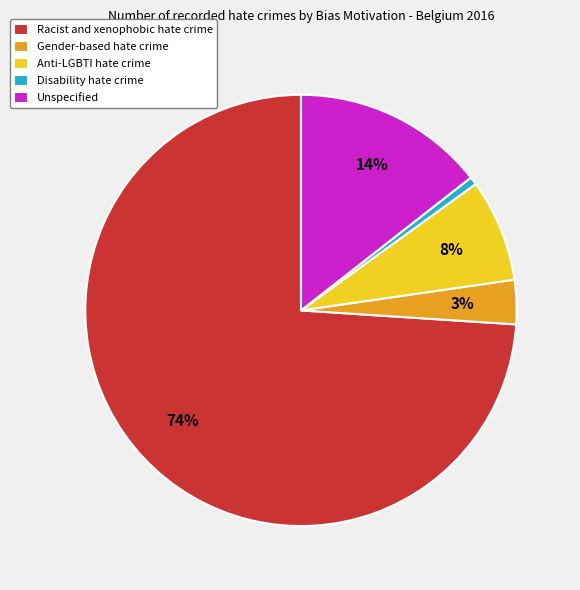

Combined, do Gender-based hate crime and Anti-LGBTI hate crime account for over 50%?

No